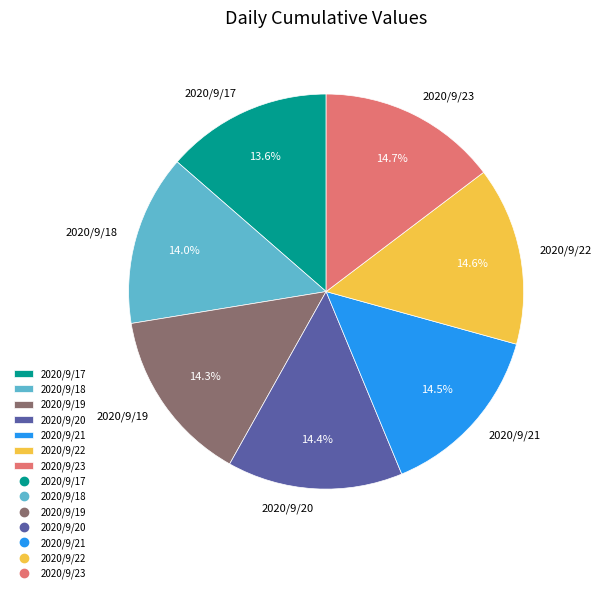

Is the sum of 2020/9/18 and 2020/9/23 greater than half?

No